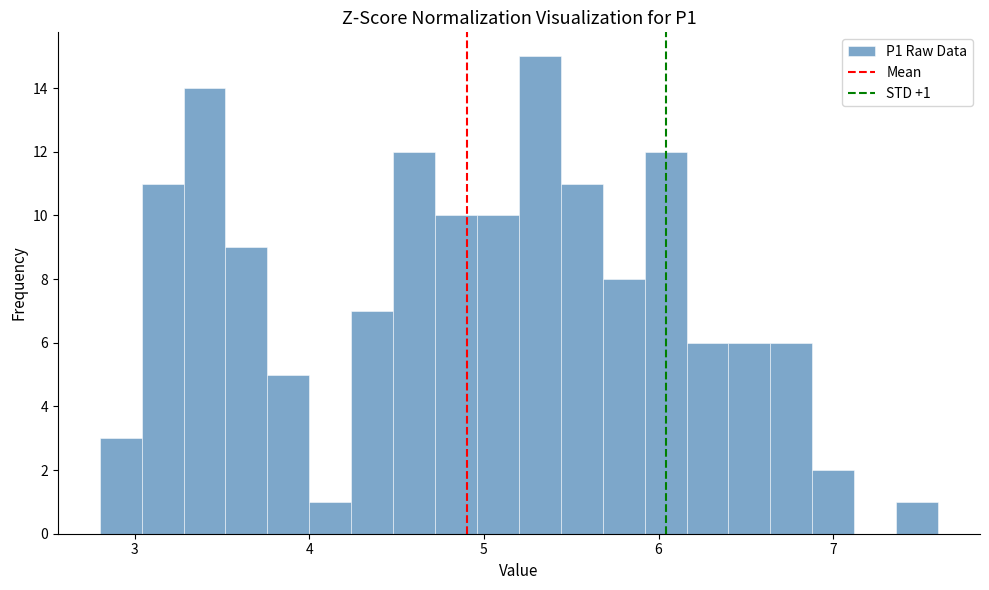

Read against the x-axis, roughly where is the centre of the tallest bar?

5.3